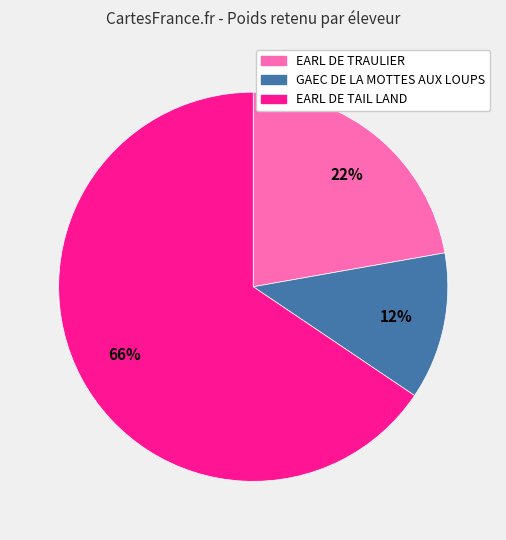

To the nearest percent, what percentage of the pie is EARL DE TRAULIER?

22%